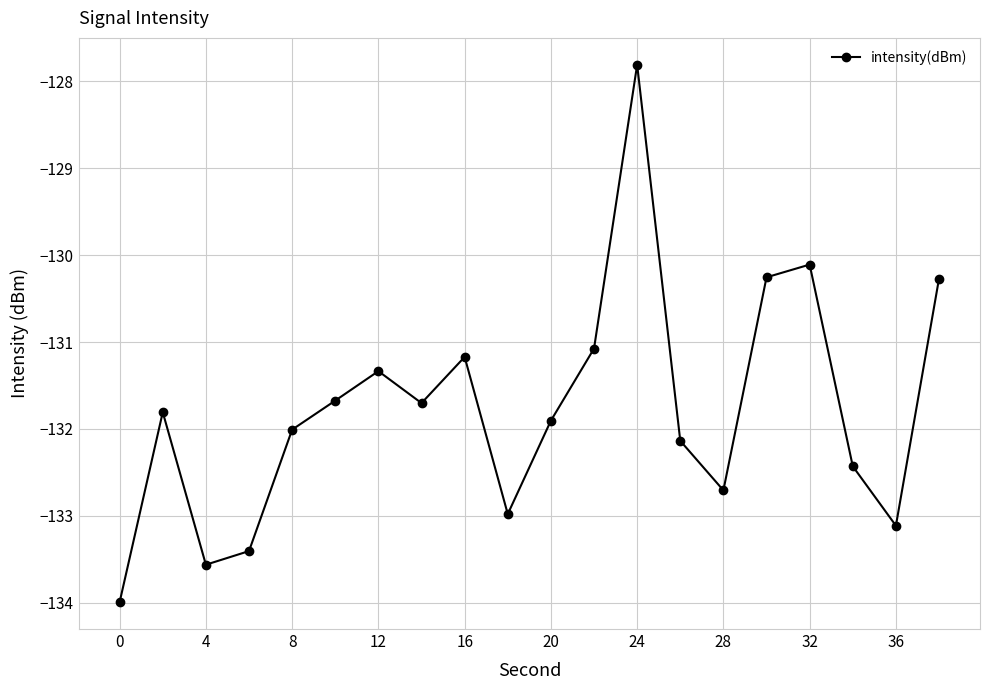

What is the value of the 14th point from the left?

-132.1